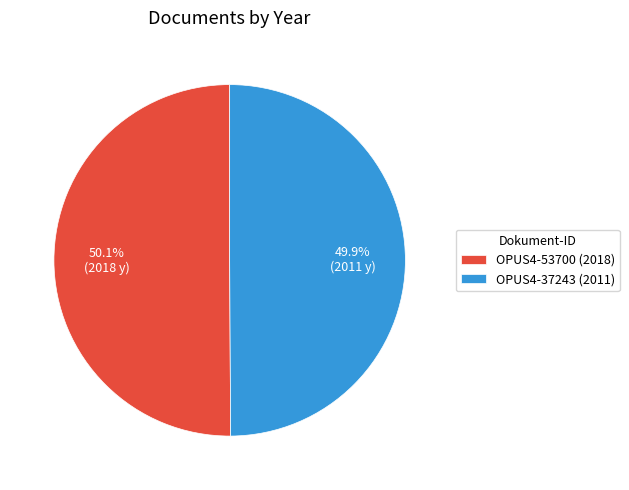

Do OPUS4-37243 (2011) and OPUS4-53700 (2018) together represent more than half of the pie?

Yes